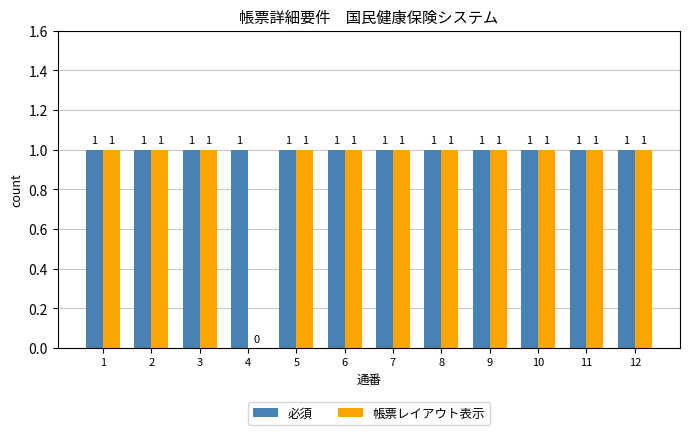

Reading right to left, extract all data points from this chart.

必須: 1	1	1	1	1	1	1	1	1	1	1	1
帳票レイアウト表示: 1	1	1	1	1	1	1	1	0	1	1	1